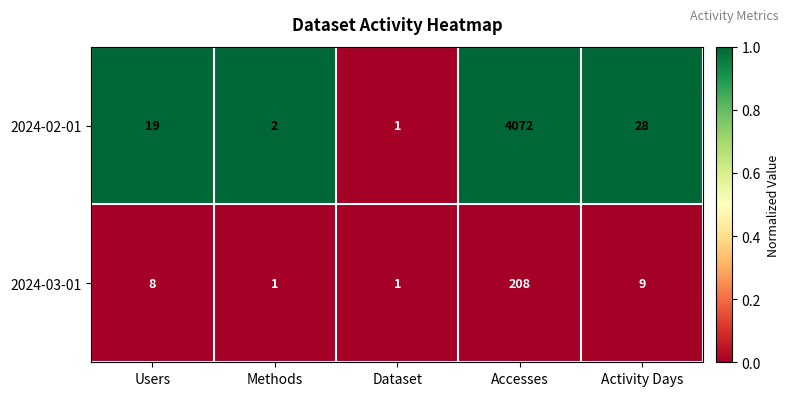

Reading right to left, extract all data points from this chart.

2024-02-01: Activity Days=28	Accesses=4072	Dataset=1	Methods=2	Users=19
2024-03-01: Activity Days=9	Accesses=208	Dataset=1	Methods=1	Users=8